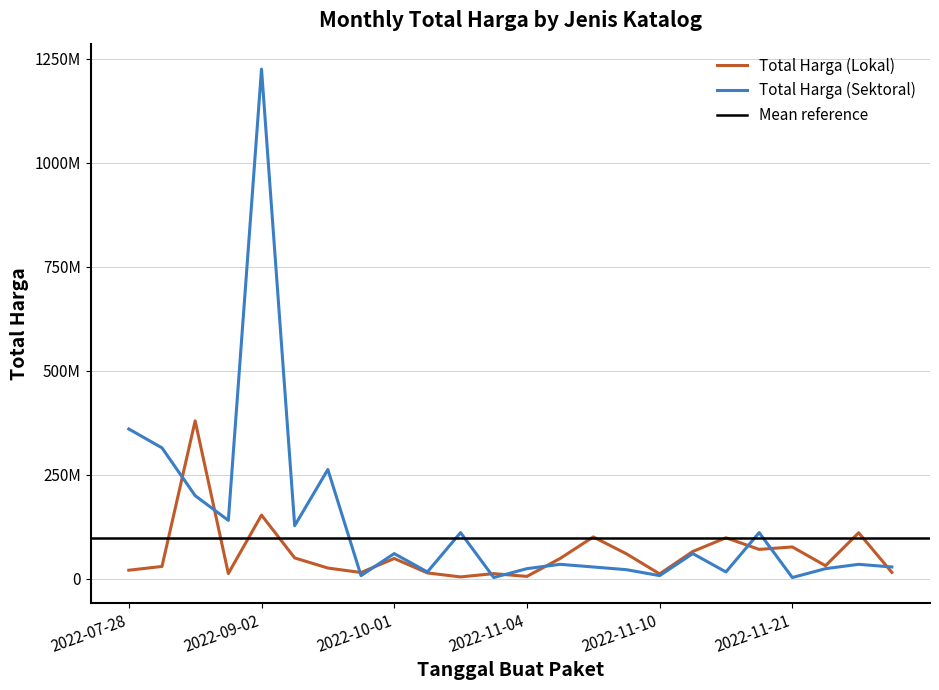

Rank the series at 2022-10-21 from lowest to highest value.

Total Harga (Lokal), Total Harga (Sektoral)